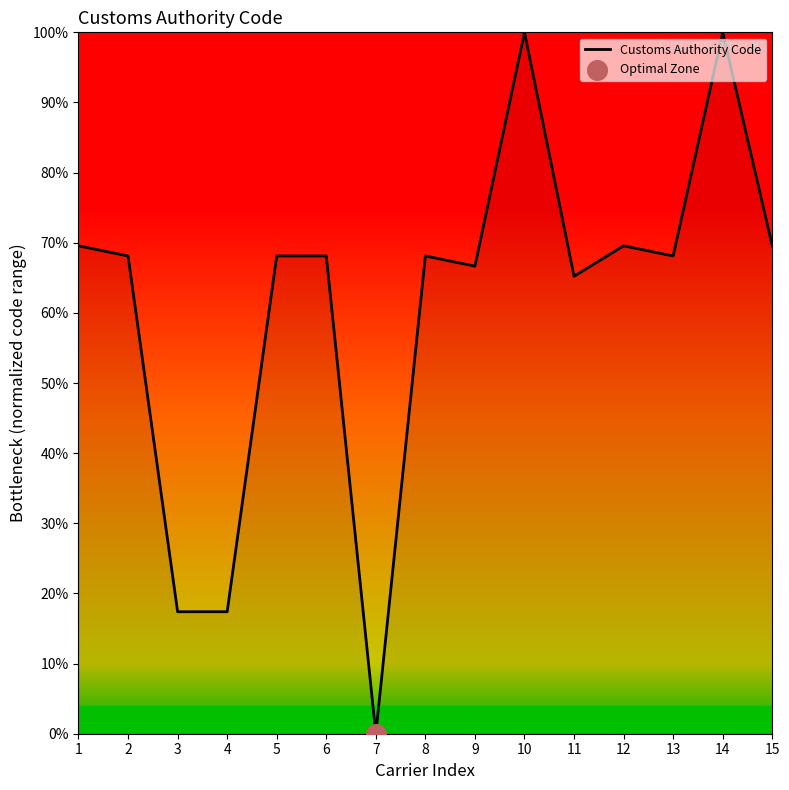

What is the change in value from 4 to 5?

+0.5